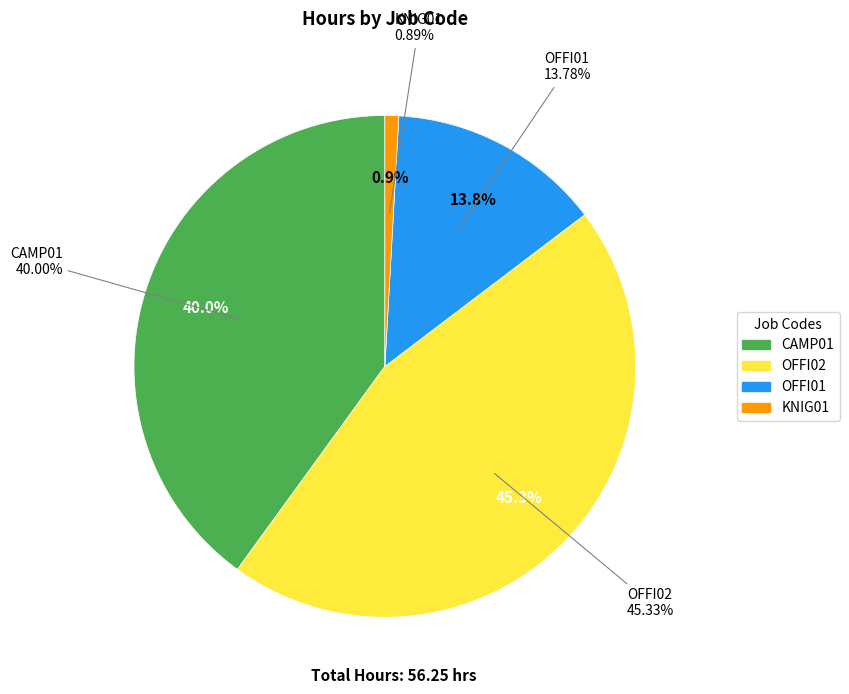

What percentage is the CAMP01 slice, to the nearest percent?

40%